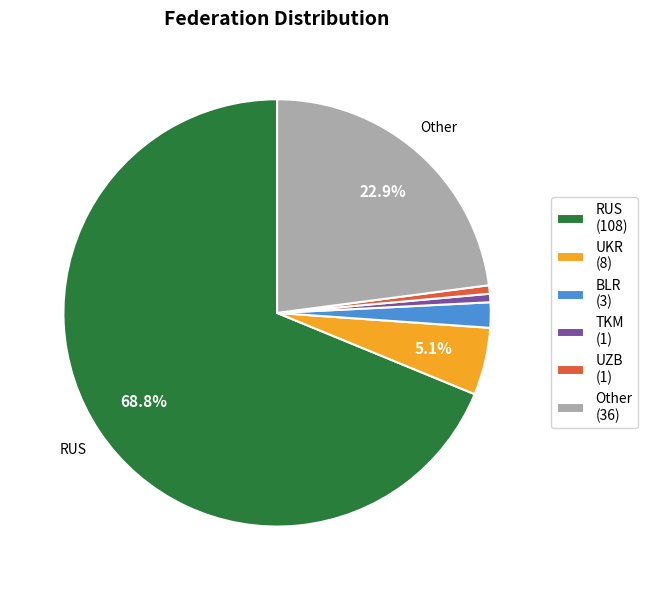

To the nearest percent, what is the average slice percentage?

17%